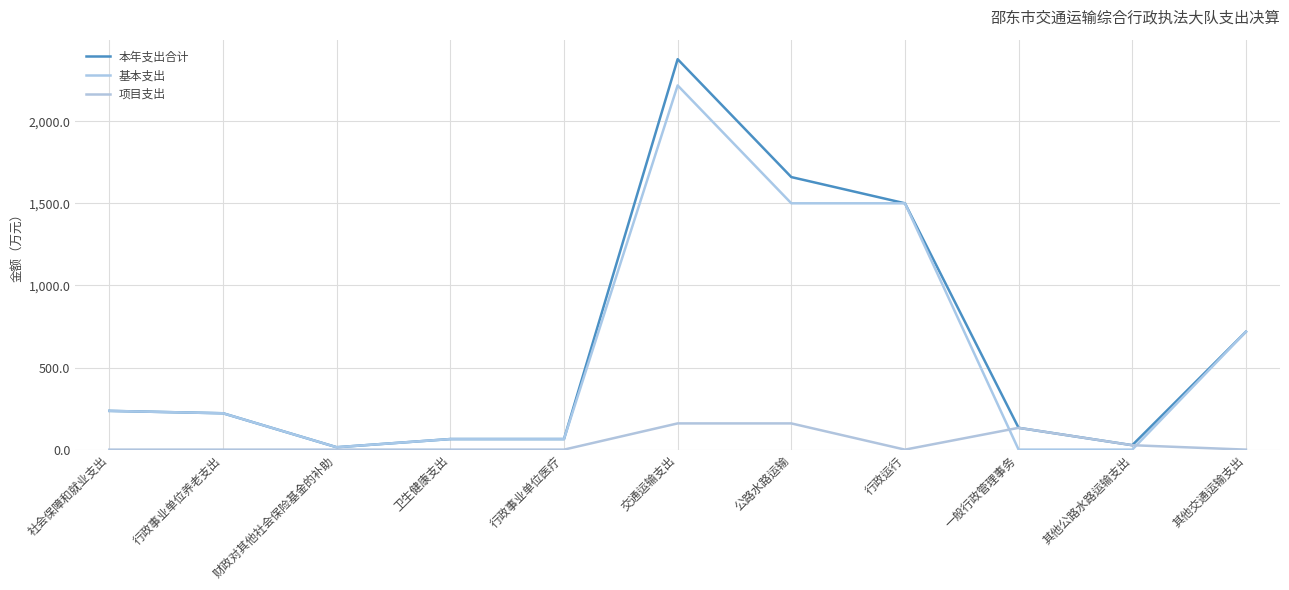

True or false: 项目支出 and 本年支出合计 intersect in this chart.

False